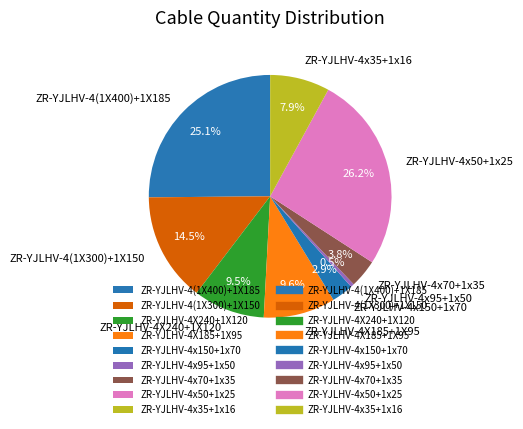

Is it true that ZR-YJLHV-4x35+1x16 is 1% of the pie?

False